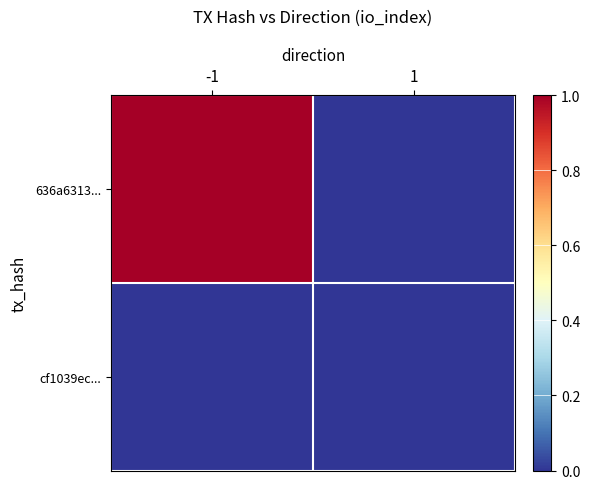

Reading right to left, transcribe all the data shown in this chart.

636a6313...: 1=0	-1=1
cf1039ec...: 1=0	-1=0